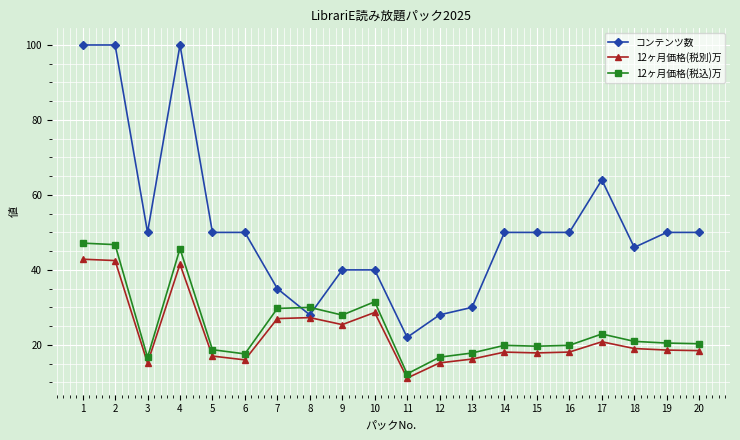

At 14, list the series in order from largest to smallest.

コンテンツ数, 12ヶ月価格(税込)万, 12ヶ月価格(税別)万